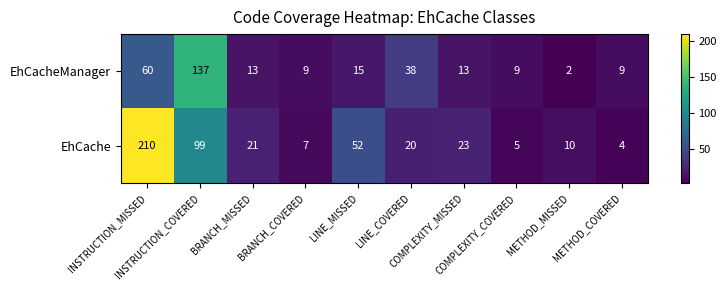

List the series in order of their overall mean, lowest first.

EhCacheManager, EhCache